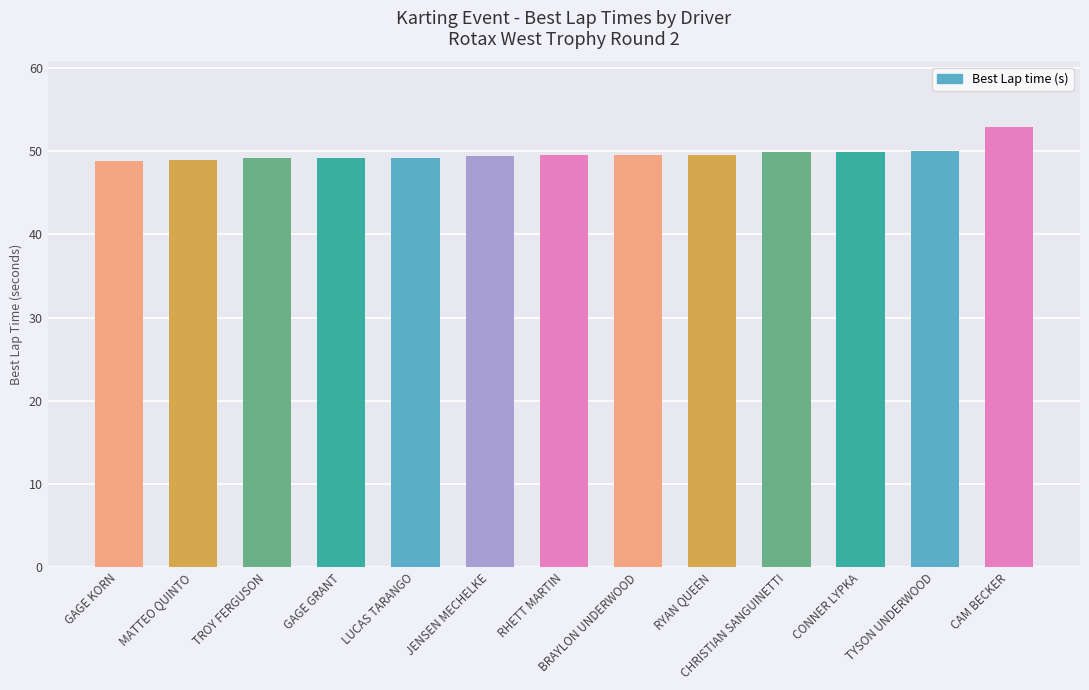

What is the average value?

49.7